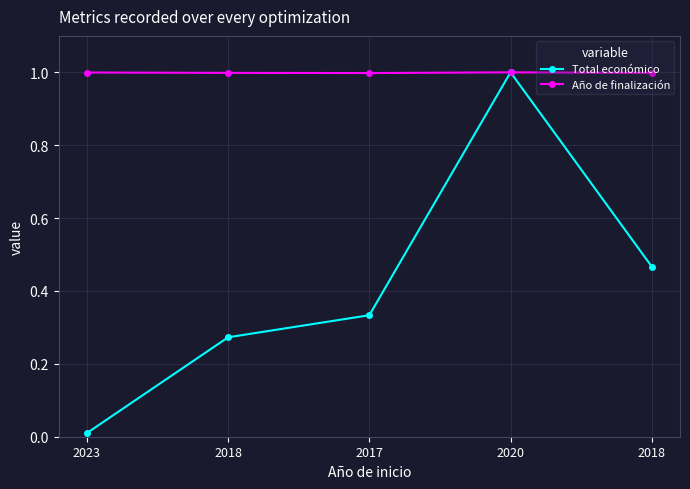

True or false: Total económico has a value of 0.0 at 2023.

True